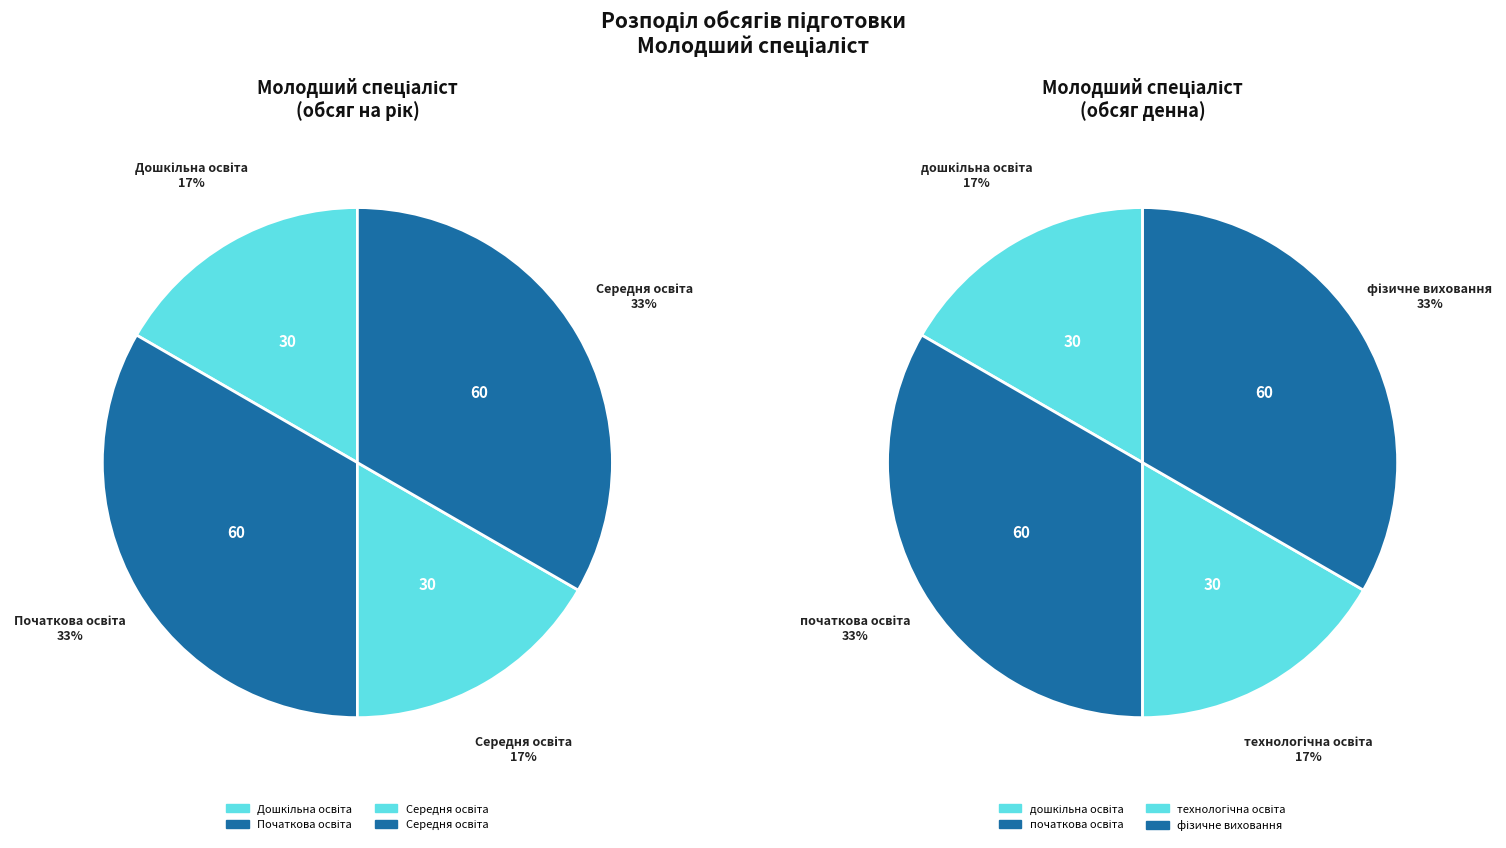

To the nearest percent, what is the difference between the largest and smallest slice percentages?

17%